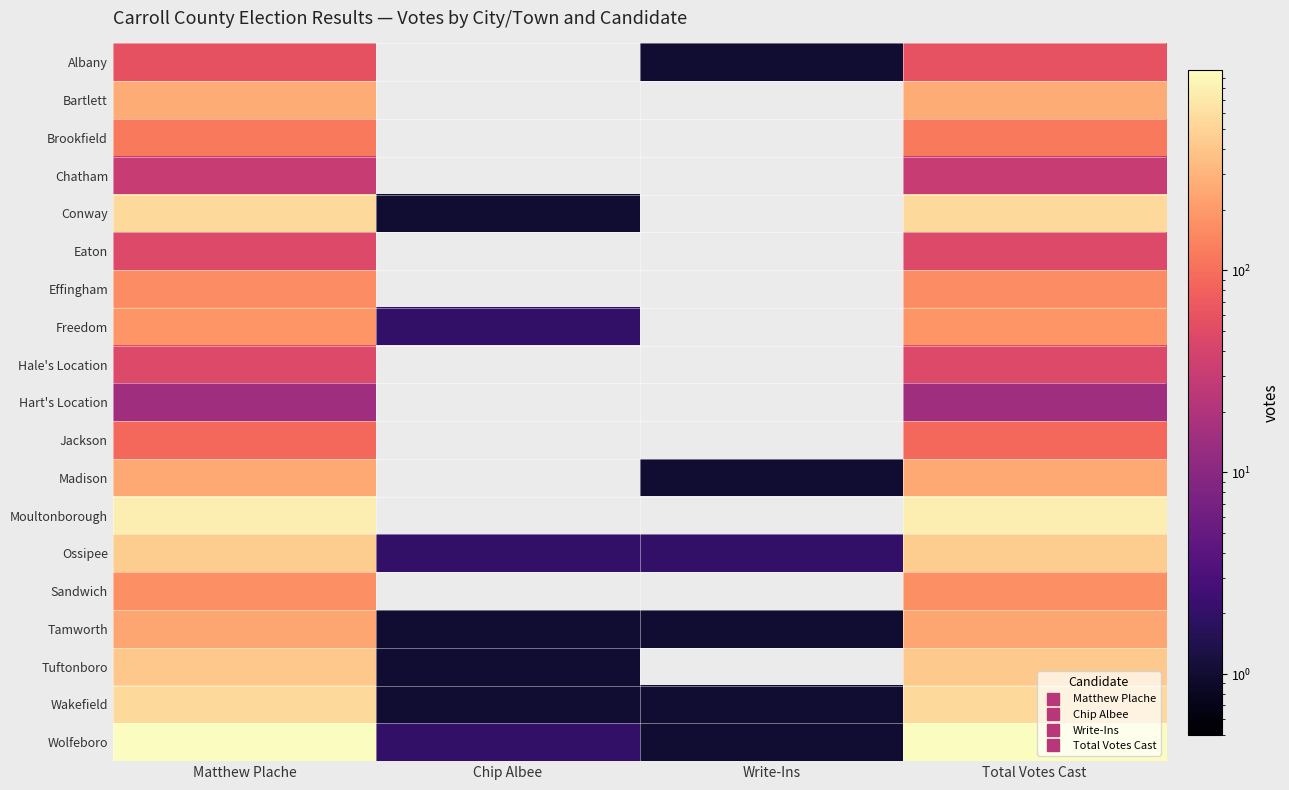

Rank the series by their maximum value, from lowest to highest.

Hart's Location, Chatham, Eaton, Hale's Location, Albany, Jackson, Brookfield, Effingham, Sandwich, Freedom, Tamworth, Madison, Bartlett, Tuftonboro, Ossipee, Conway, Wakefield, Moultonborough, Wolfeboro